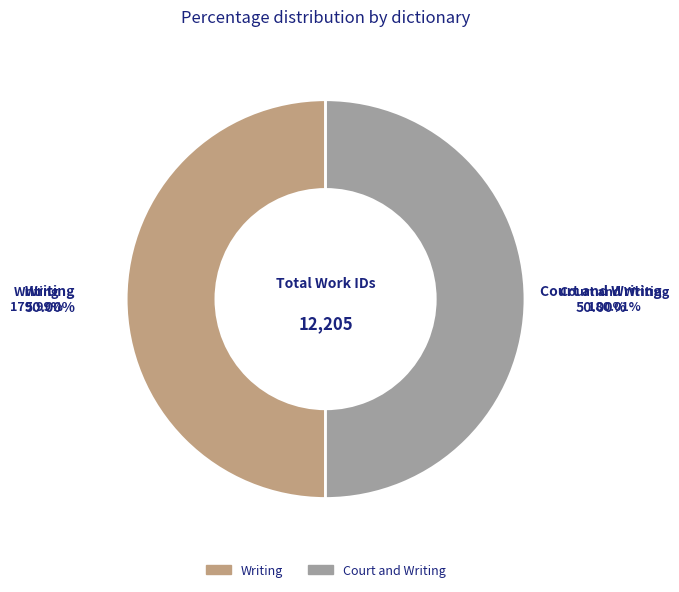

Approximately how many times larger is the value at Court and Writing compared to Writing?

1.0